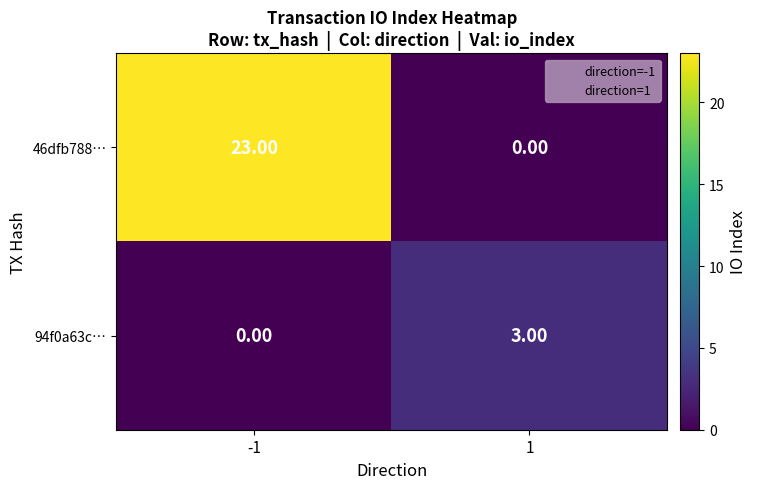

What is the difference between the maximum and minimum values in the 46dfb788… series?

23